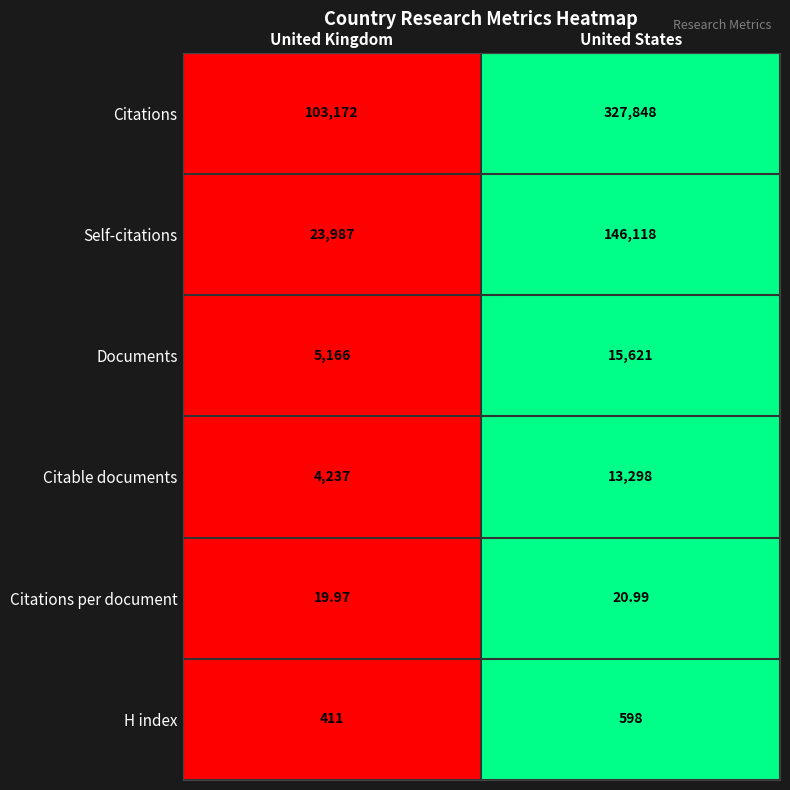

How many series are shown in this chart?

6